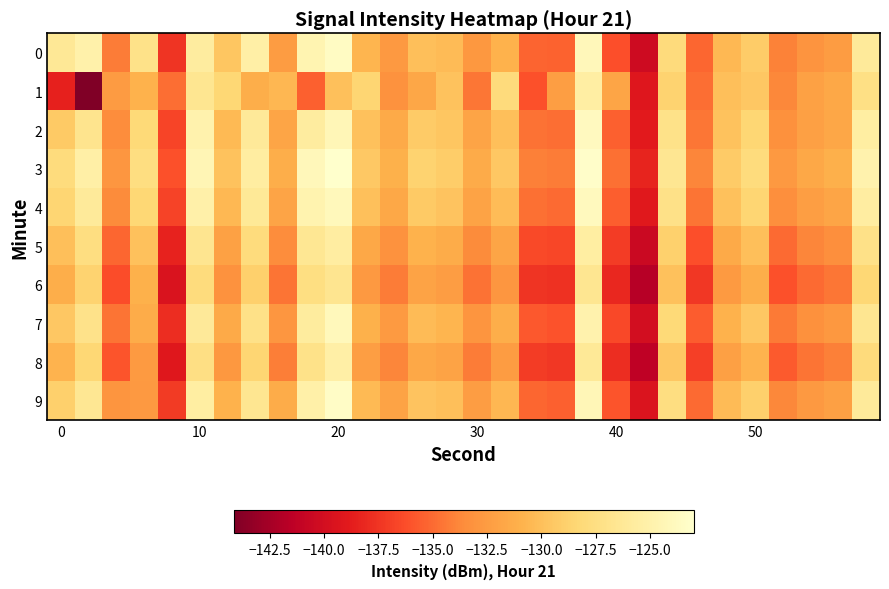

List the series in order of their peak value, highest first.

3, 9, 0, 2, 4, 7, 8, 1, 5, 6